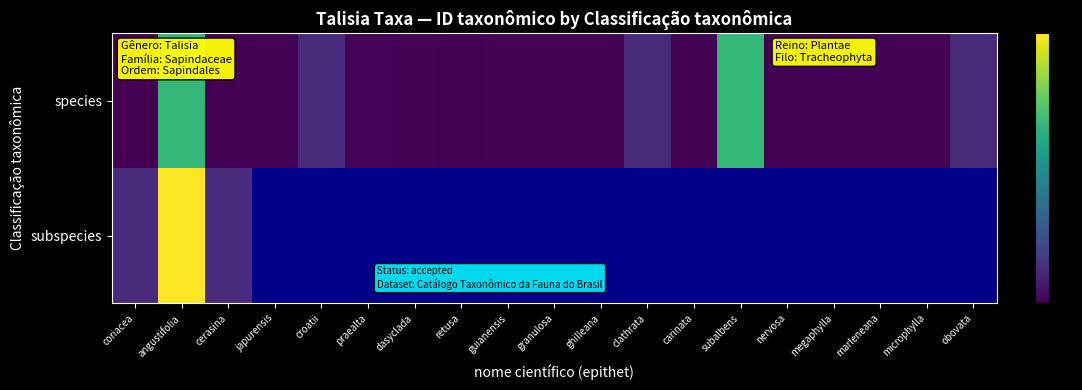

What is the difference between the maximum and second lowest values in the species series?

33.3